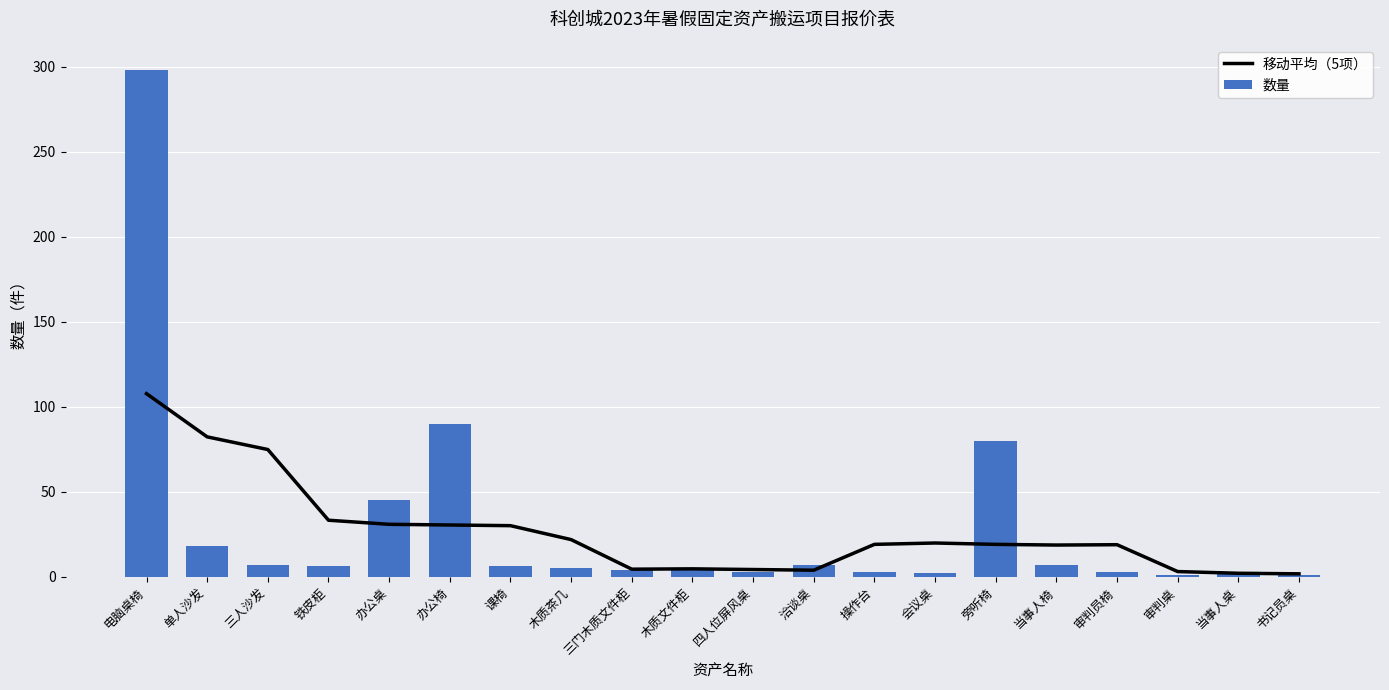

What is the total value across all series at 木质茶几?

26.8